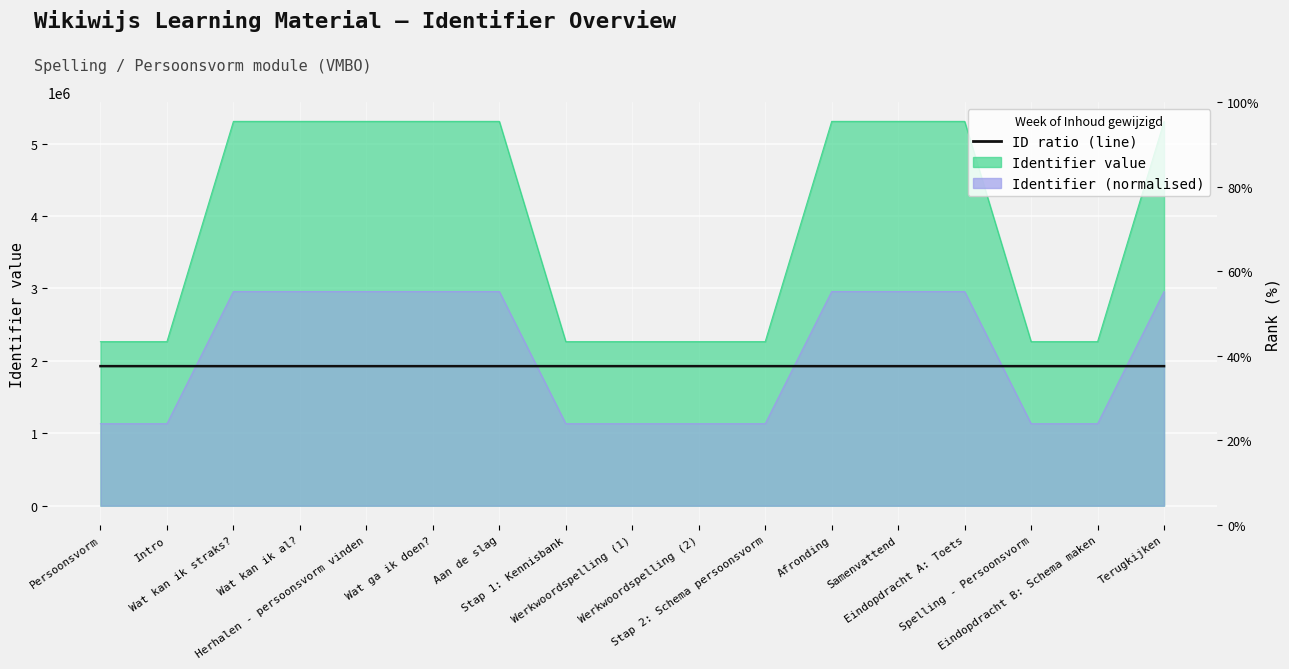

True or false: the data shows 447840.9 at Persoonsvorm.

False